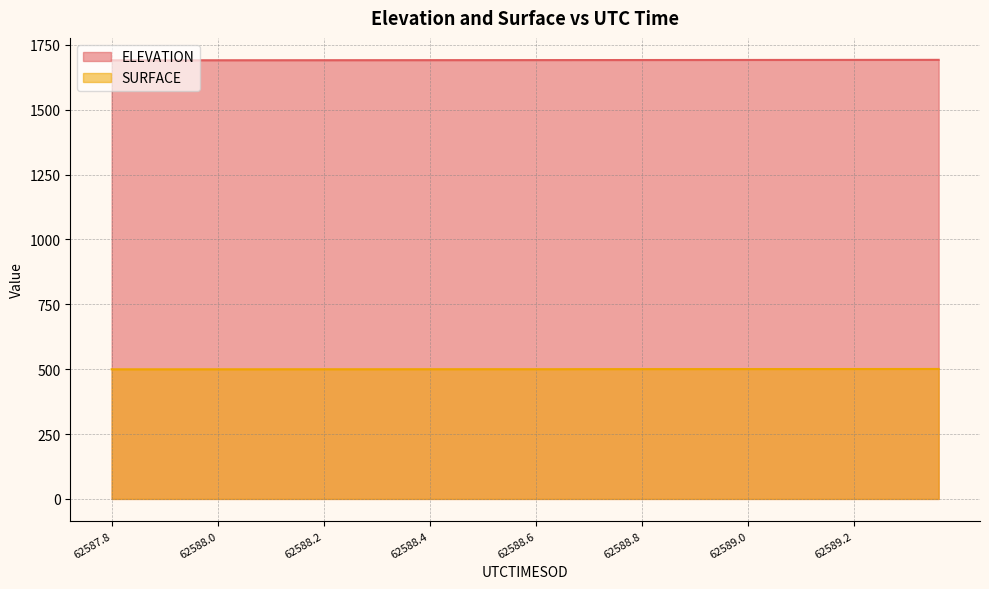

How many data points in ELEVATION are above 1691?

23